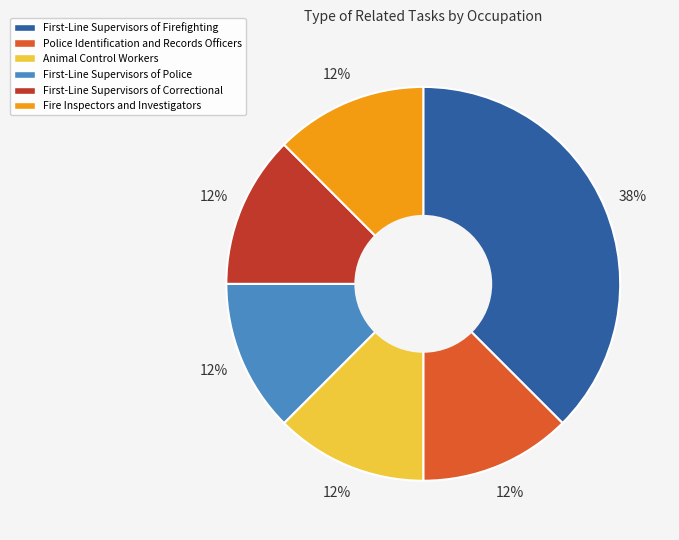

Does Animal Control Workers represent more than half of the total?

No